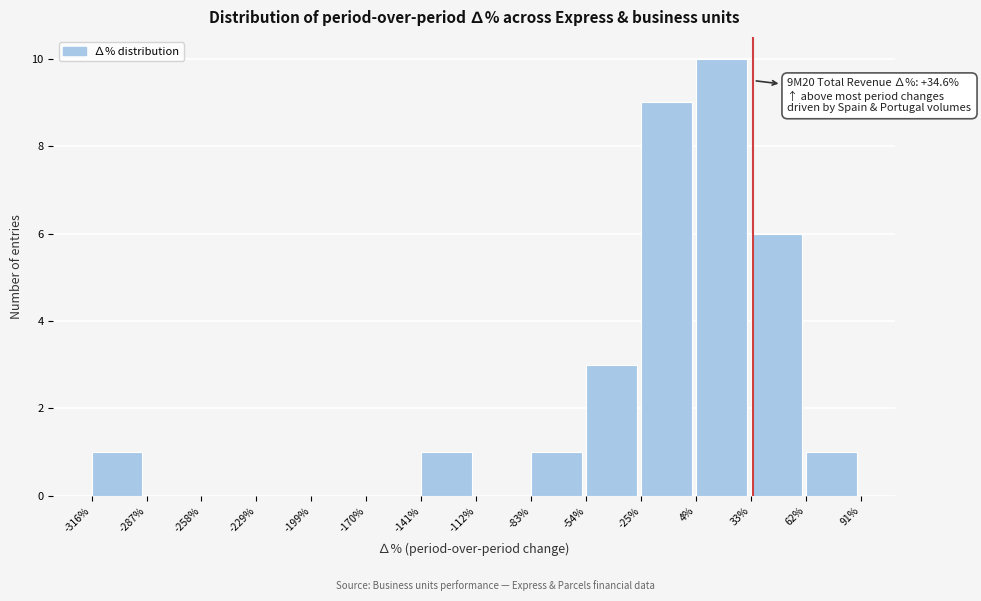

Reading left to right, what are all the values shown in this chart?

-316%=1	-287%=0	-258%=0	-229%=0	-199%=0	-170%=0	-141%=1	-112%=0	-83%=1	-54%=3	-25%=9	4%=10	33%=6	62%=1